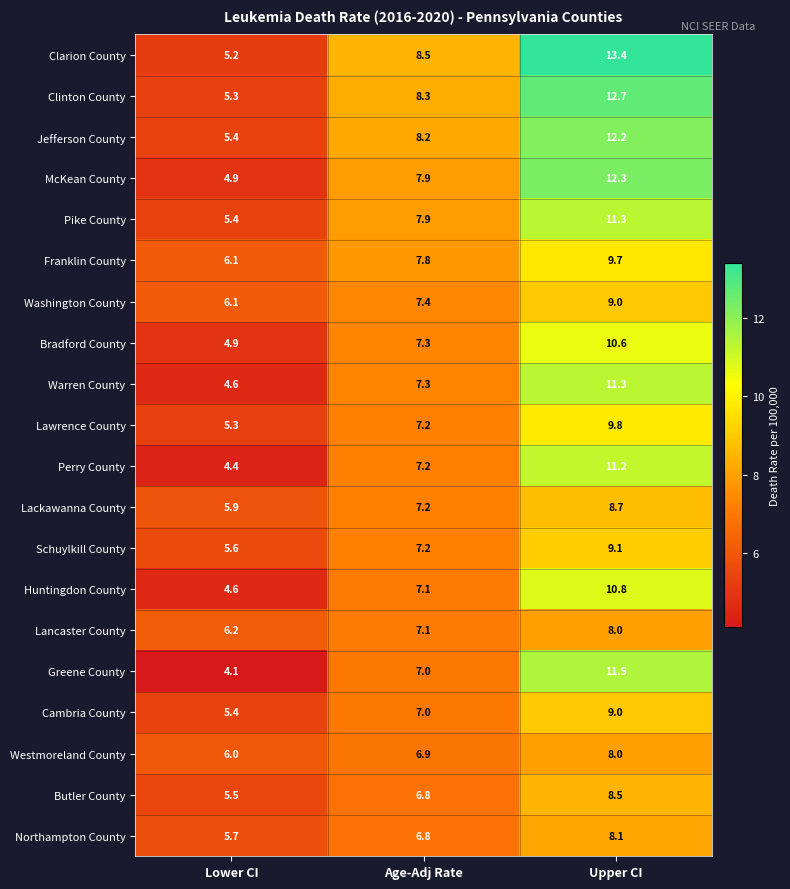

What is the highest value of the Perry County series?

11.2